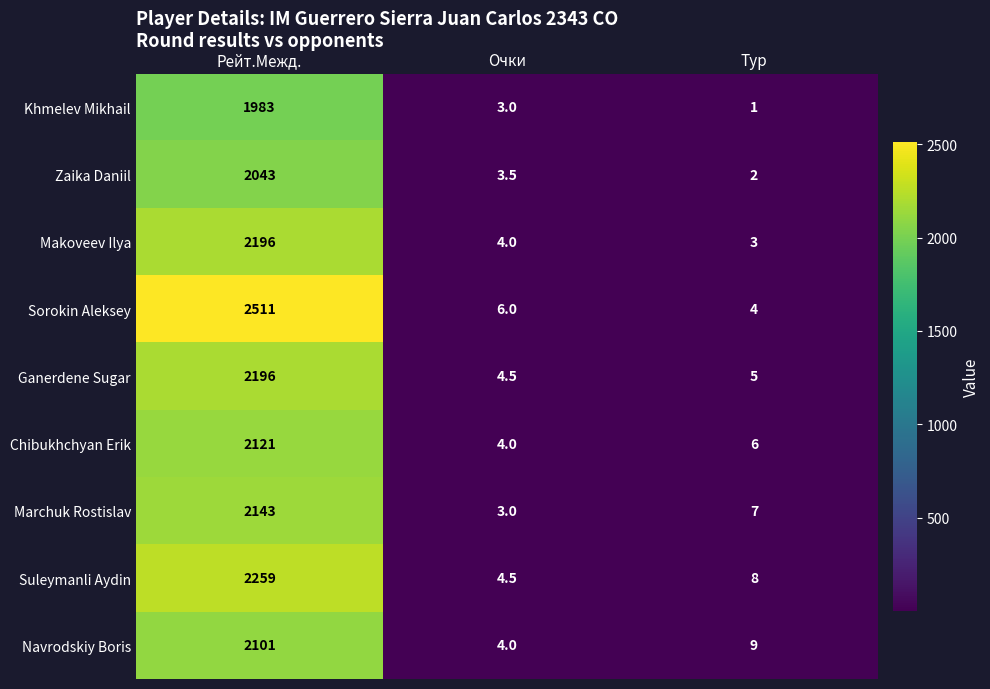

Which category has the highest value in the Suleymanli Aydin series?

Рейт.Межд.